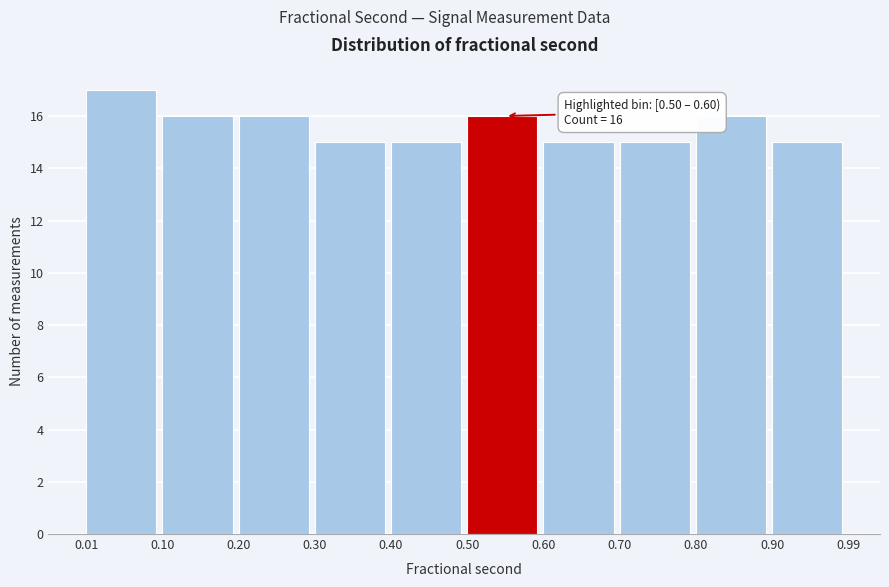

Which range on the x-axis has the tallest bar?

0.01 to 0.10